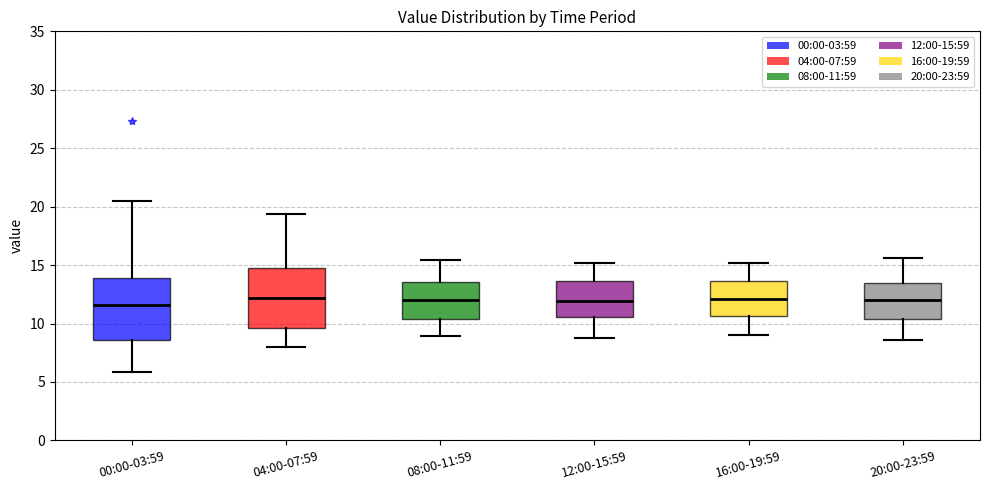

Where is the lower edge of the box for 20:00-23:59 on the y-axis? The values are not printed on the chart, so give them approximately, as read against the axis.

10.5